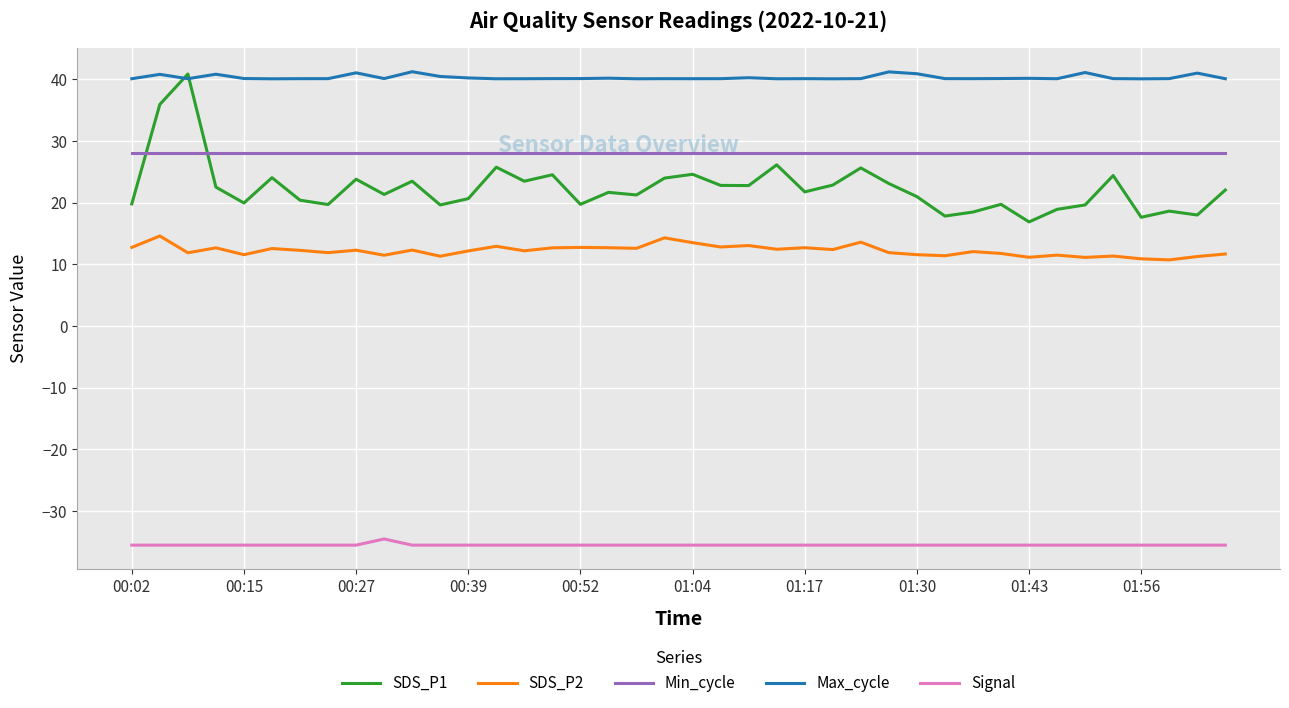

Which series has the largest range (max minus min)?

SDS_P1